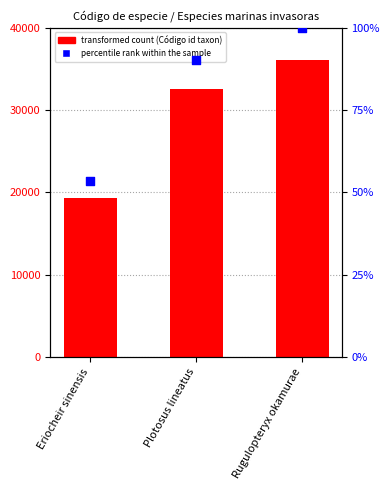

Which series has the largest total across all categories?

Código de la especie (id taxon)